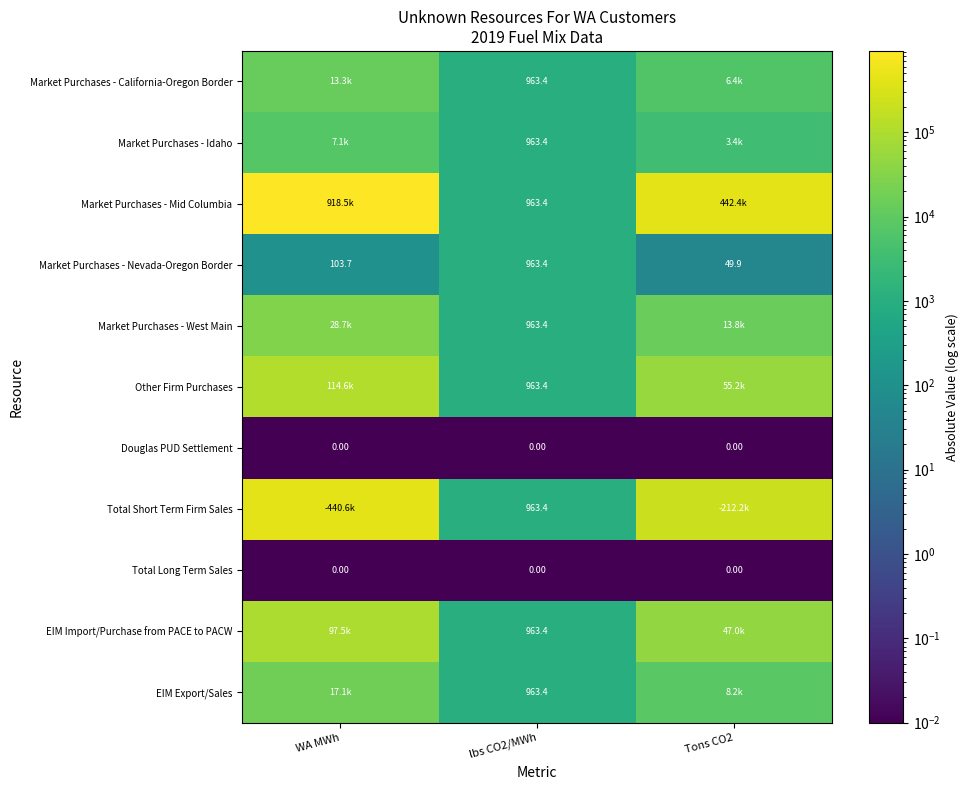

Is the value of Total Long Term Sales at WA MWh greater than the value of Market Purchases - Mid Columbia at lbs CO2/MWh?

No